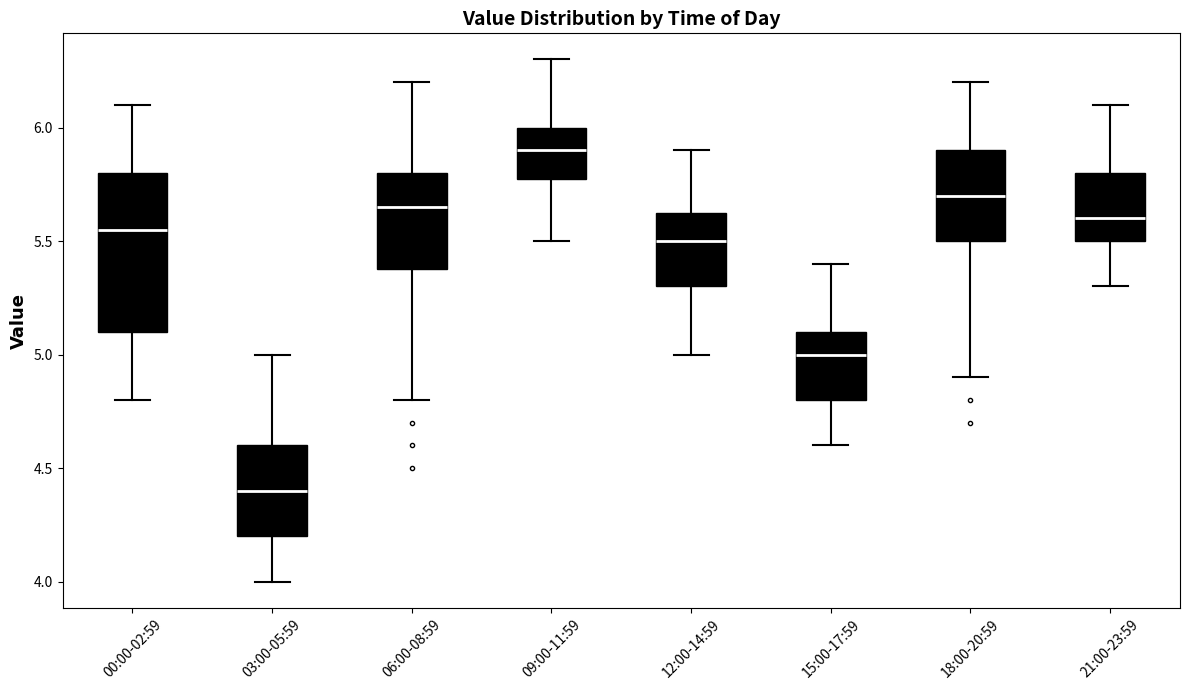

Reading left to right, transcribe this box plot: for each box, give where its median line is, the range the box spans, and where its two whiskers end, as read against the y-axis. The values are not printed on the chart, so give them approximately, as read against the axis.

00:00-02:59: median 5.55, box 5.10 to 5.80, whiskers 4.80 to 6.10
03:00-05:59: median 4.40, box 4.20 to 4.60, whiskers 4.00 to 5.00
06:00-08:59: median 5.65, box 5.40 to 5.80, whiskers 4.80 to 6.20
09:00-11:59: median 5.90, box 5.80 to 6.00, whiskers 5.50 to 6.30
12:00-14:59: median 5.50, box 5.30 to 5.65, whiskers 5.00 to 5.90
15:00-17:59: median 5.00, box 4.80 to 5.10, whiskers 4.60 to 5.40
18:00-20:59: median 5.70, box 5.50 to 5.90, whiskers 4.90 to 6.20
21:00-23:59: median 5.60, box 5.50 to 5.80, whiskers 5.30 to 6.10